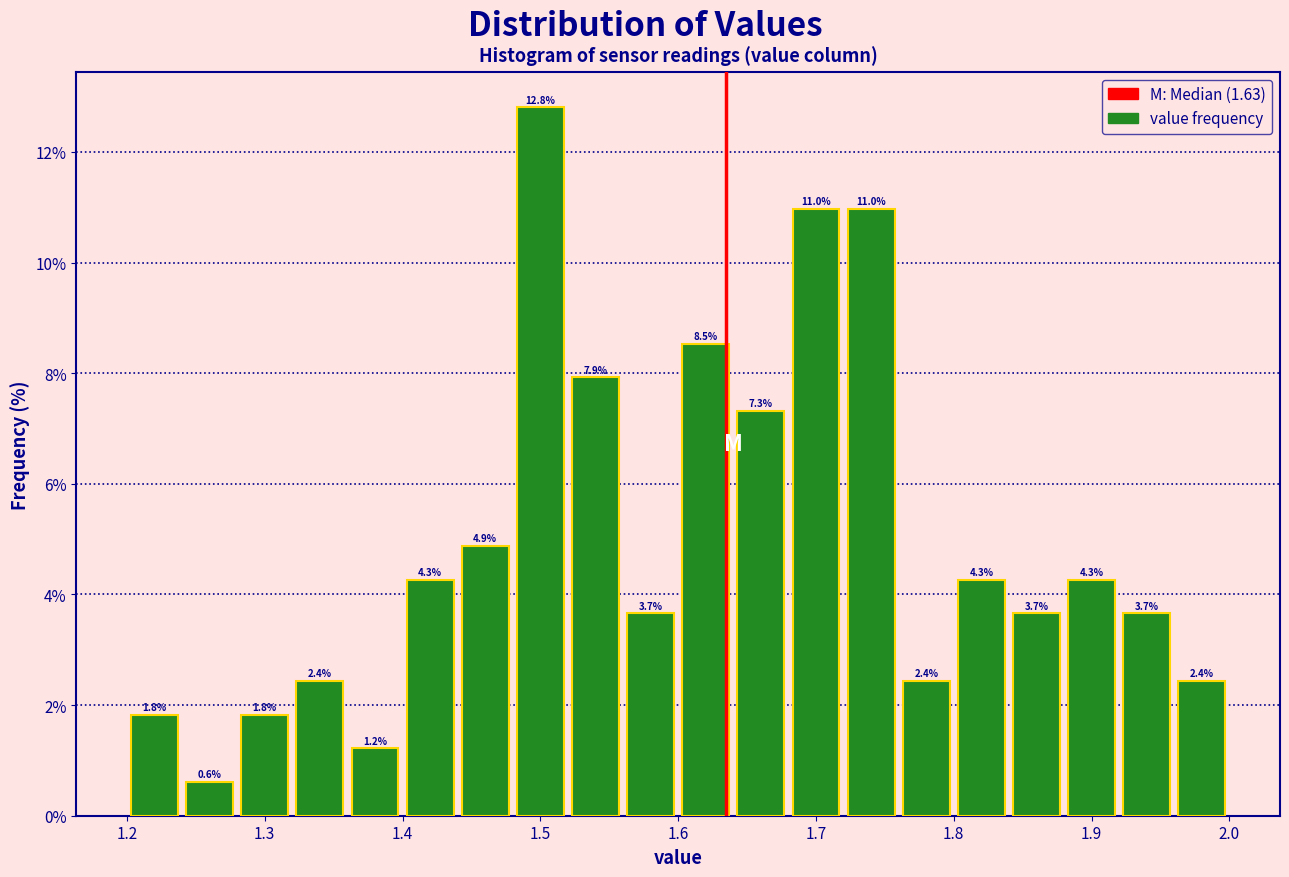

What is the height of the bar covering 1.92 to 1.96 on the x-axis?

3.7